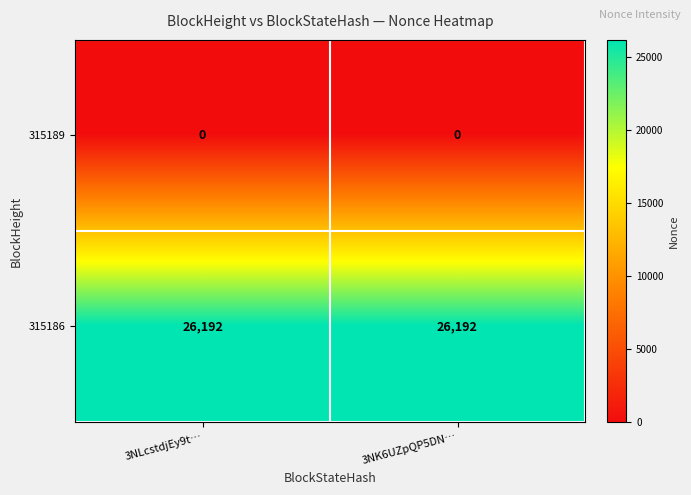

What is the maximum value shown in the chart?

26192